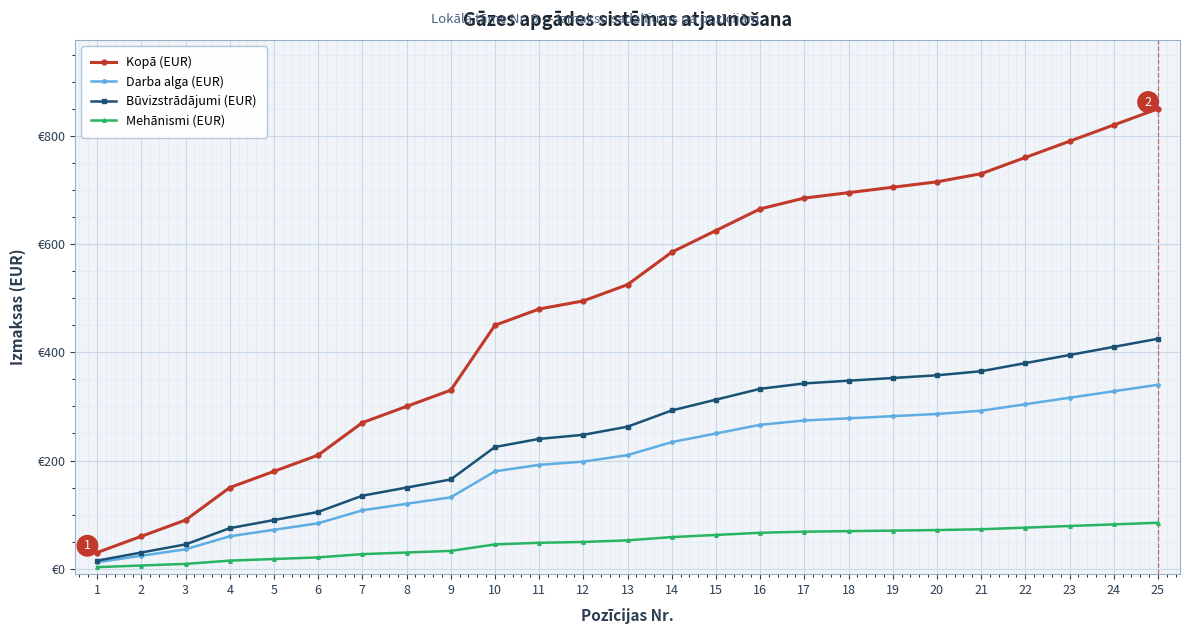

What is the spread (max minus min) of values at 16?

598.5